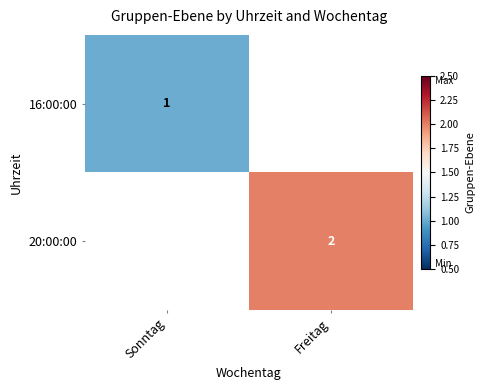

At which category does the chart reach its minimum across all series?

Sonntag